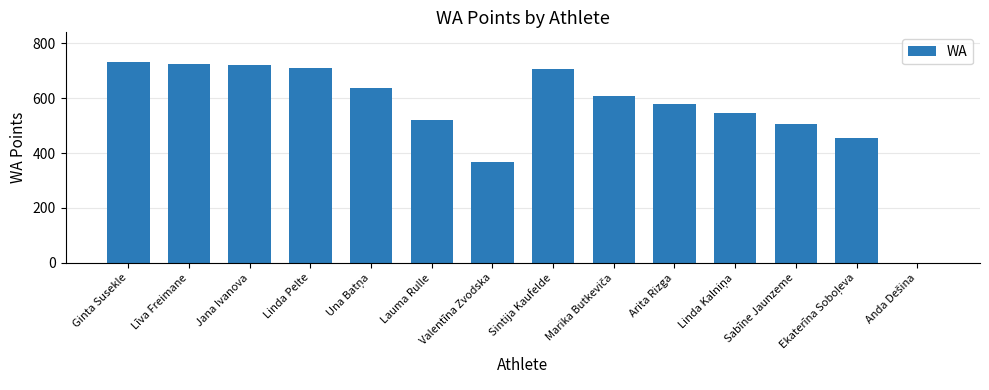

What is the average value?

558